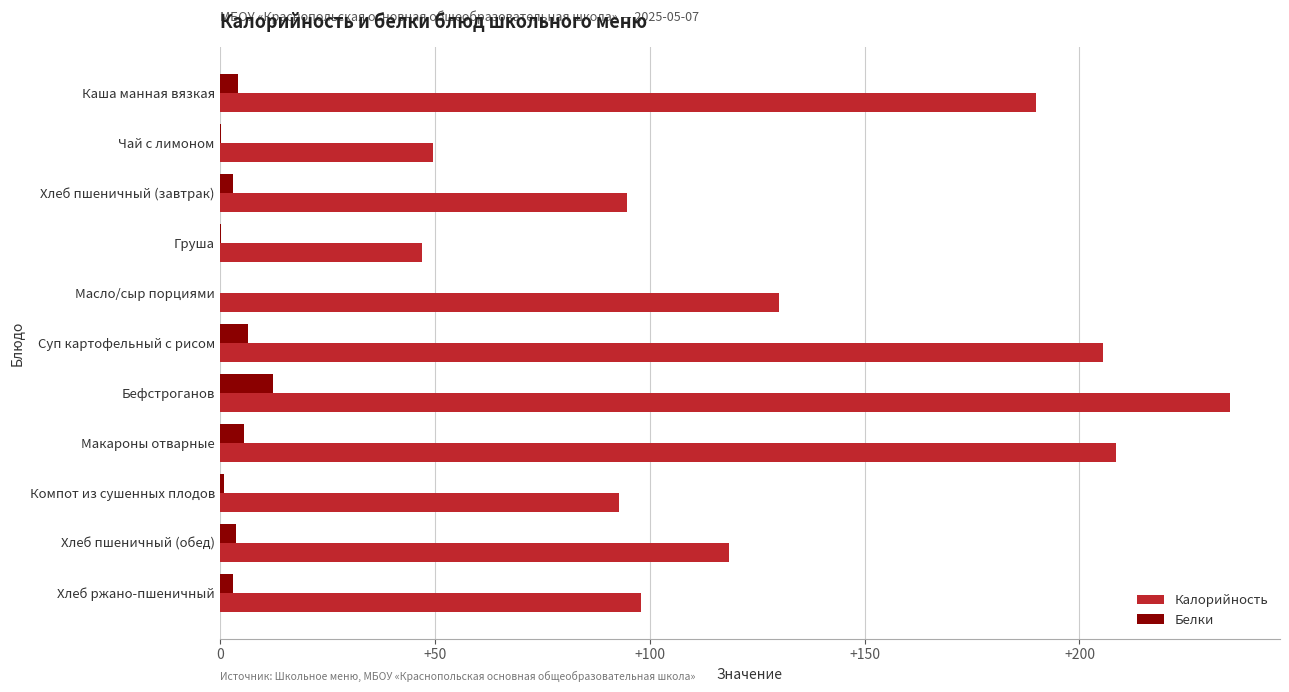

At which category is the sum across all series the highest?

Бефстроганов